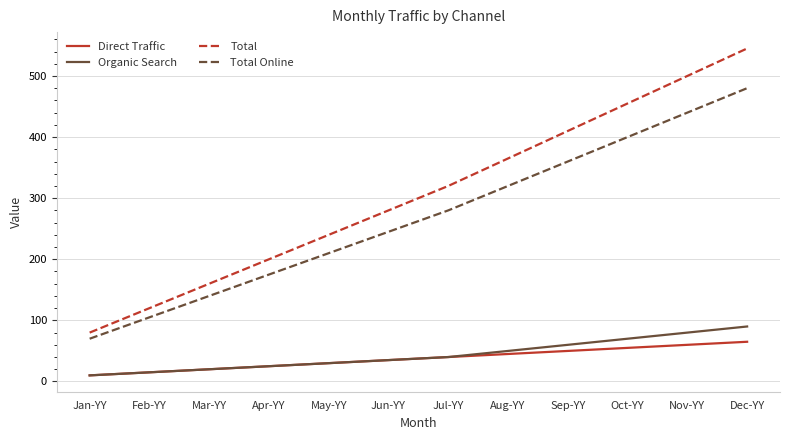

What is the smallest value displayed?

10